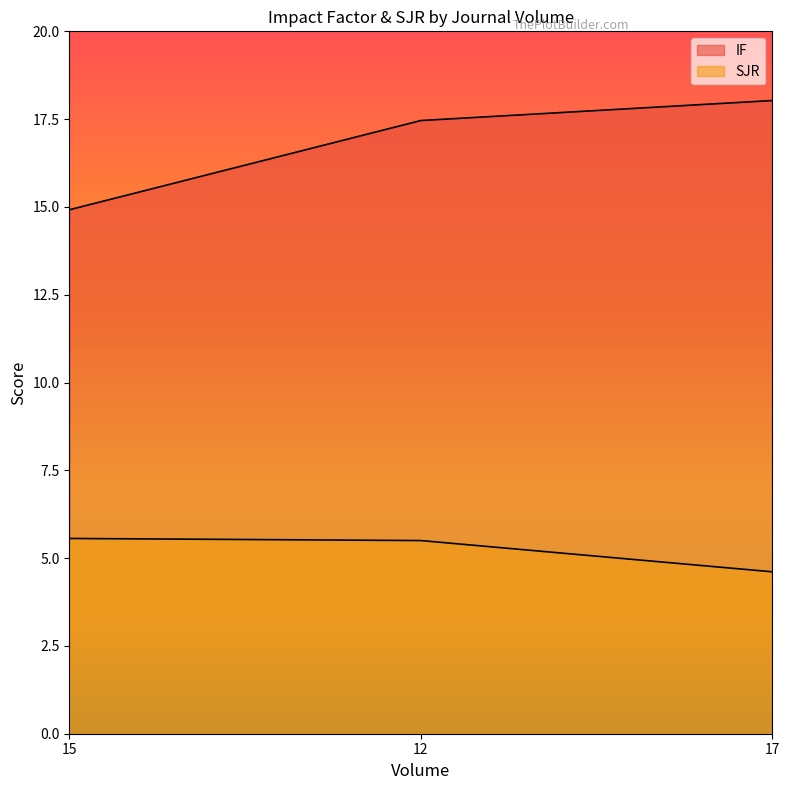

Is it true that SJR equals 7.1 at 17?

False